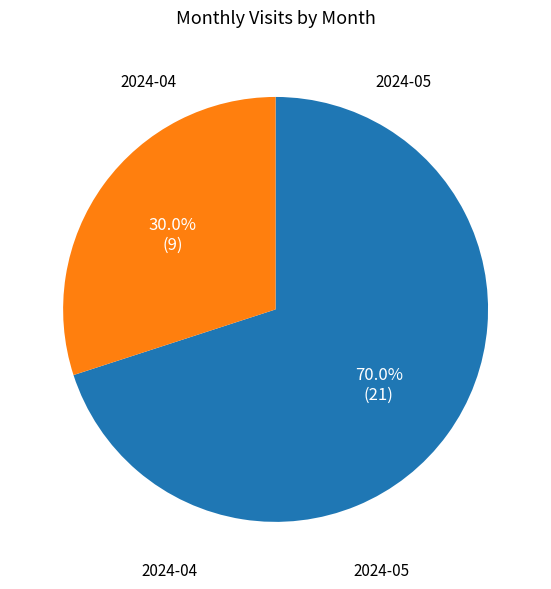

How many slices are in this pie chart?

2